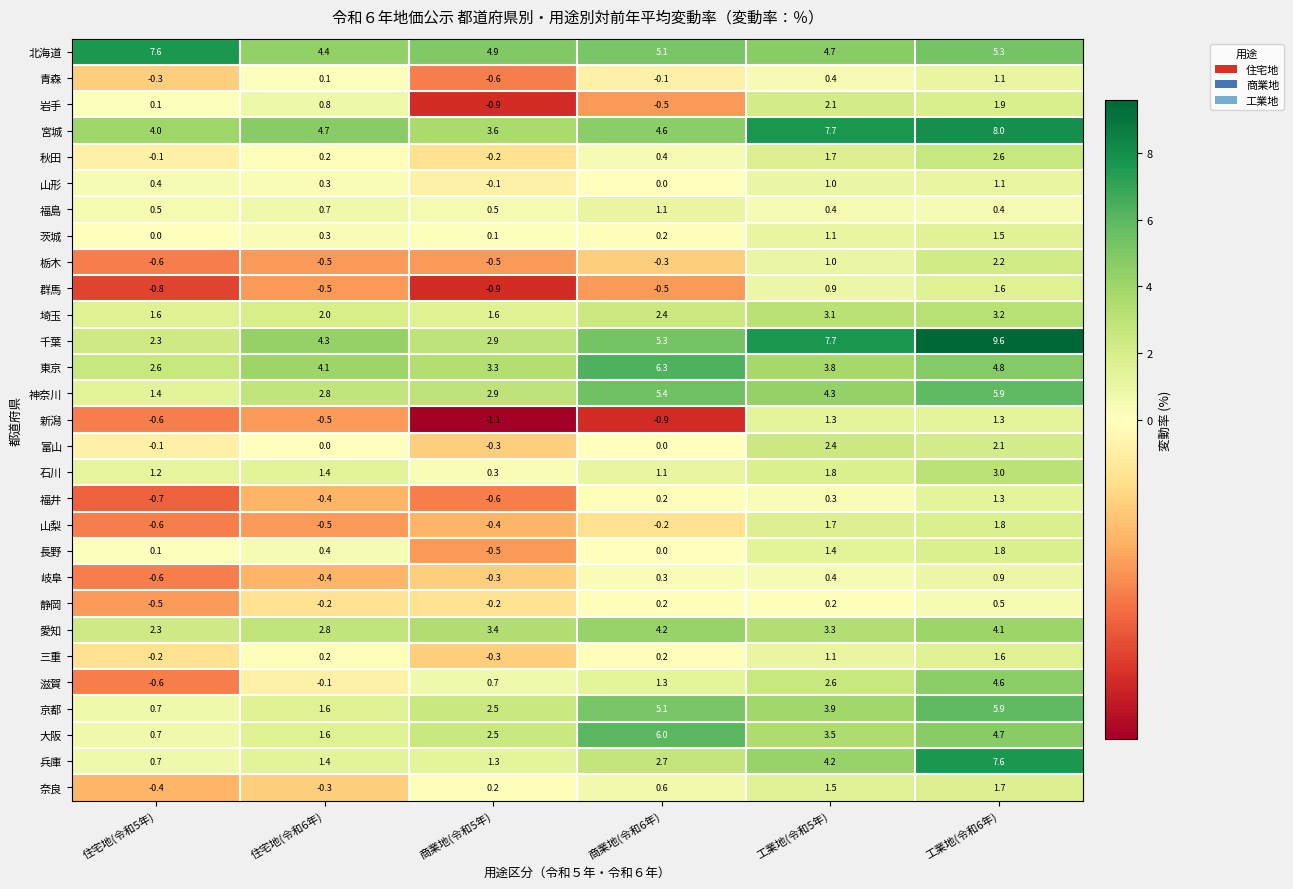

Is it true that 大阪 equals 2.4 at 工業地(令和6年)?

False